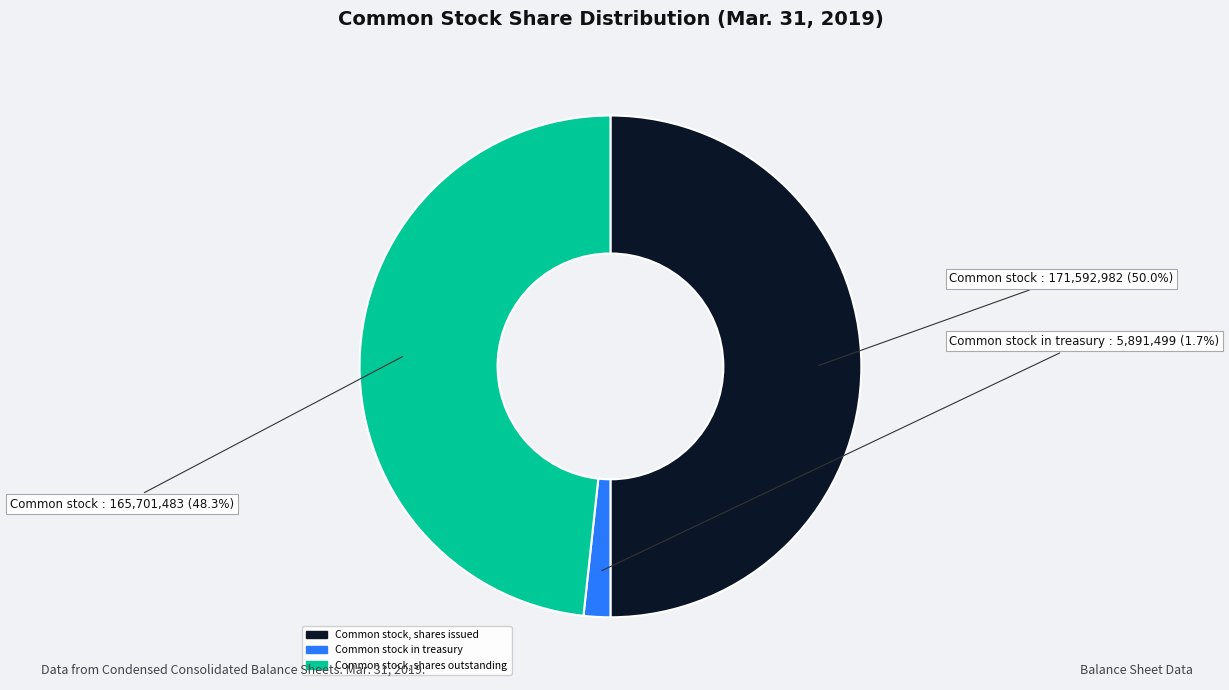

To the nearest percent, what is the combined percentage of Common stock, shares outstanding and Common stock in treasury?

50%